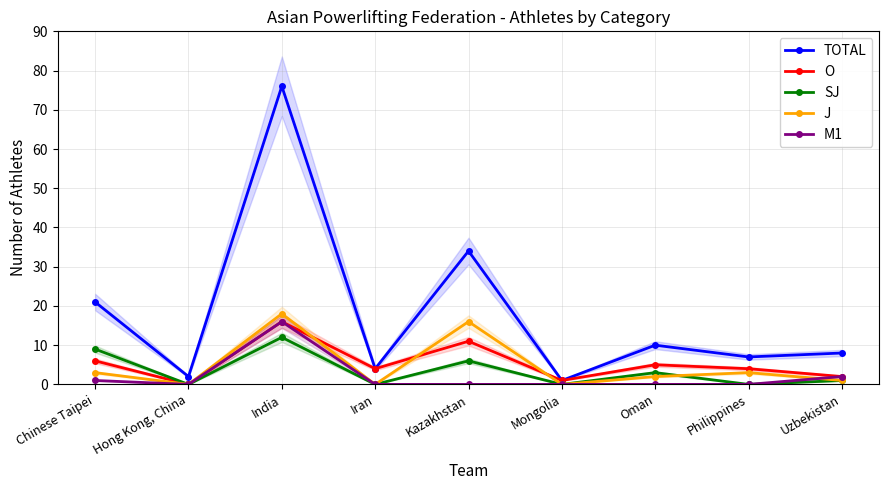

In M1, how many points are higher than both neighbors (excluding endpoints)?

1